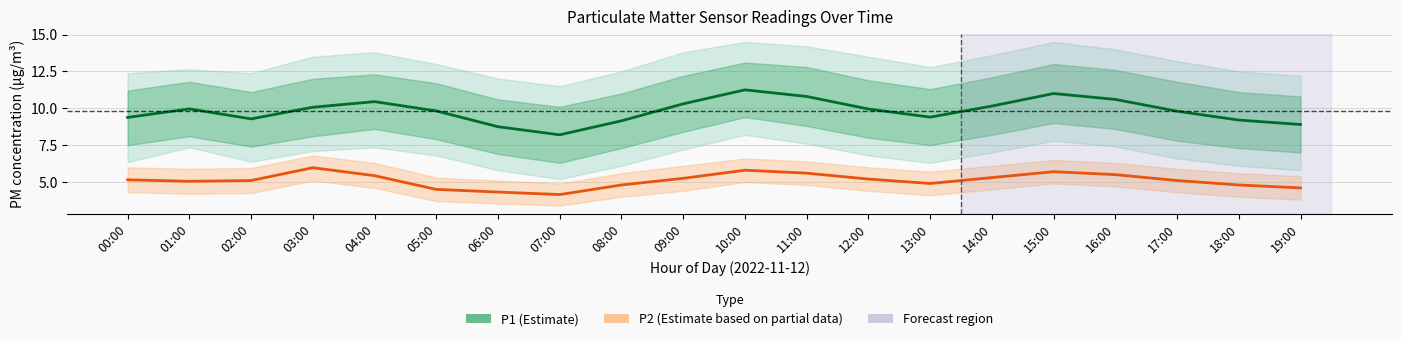

What position from the left is 15:00?

16